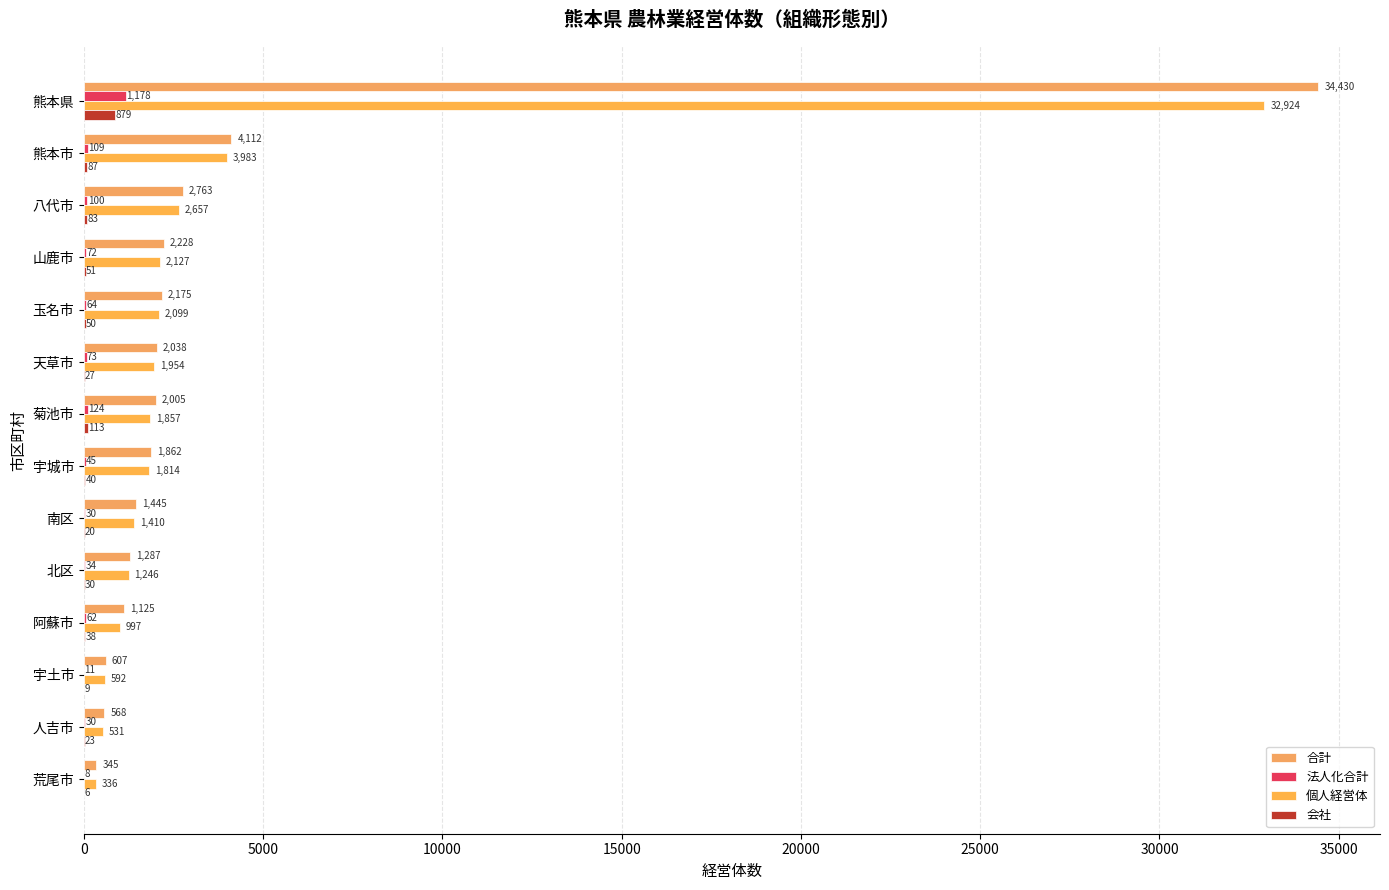

How many groups of bars are there?

14